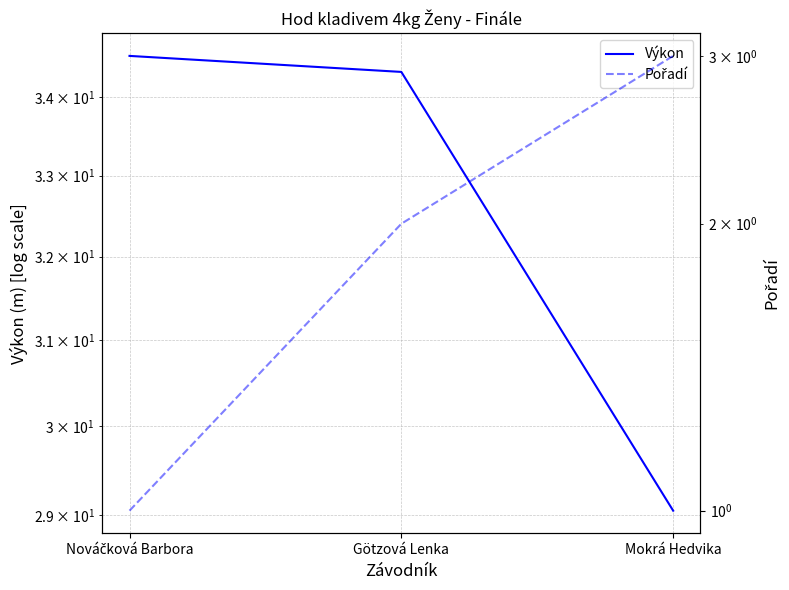

At how many categories does at least one series exceed 30?

2